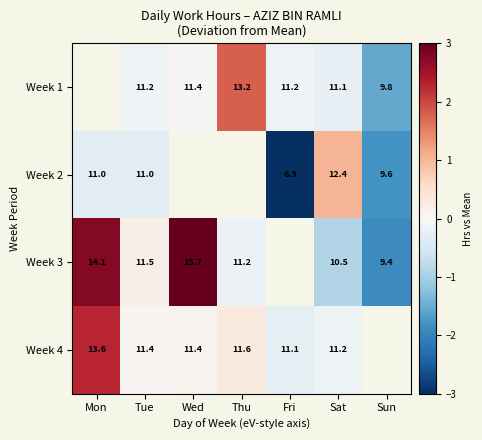

Which category has the lowest value across all series?

Fri